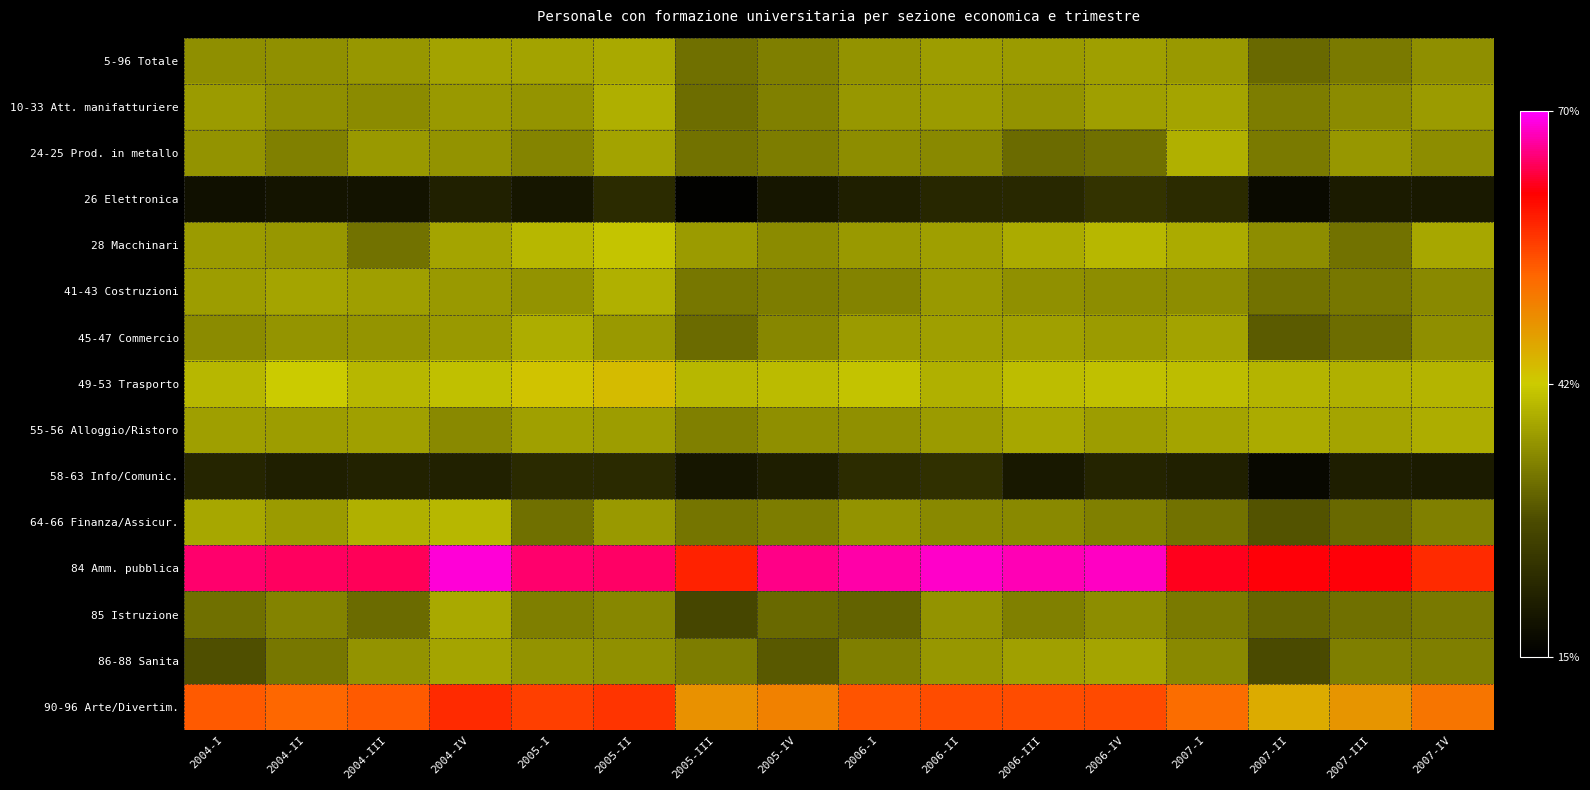

Which series has the largest total across all categories?

84 Amm. pubblica